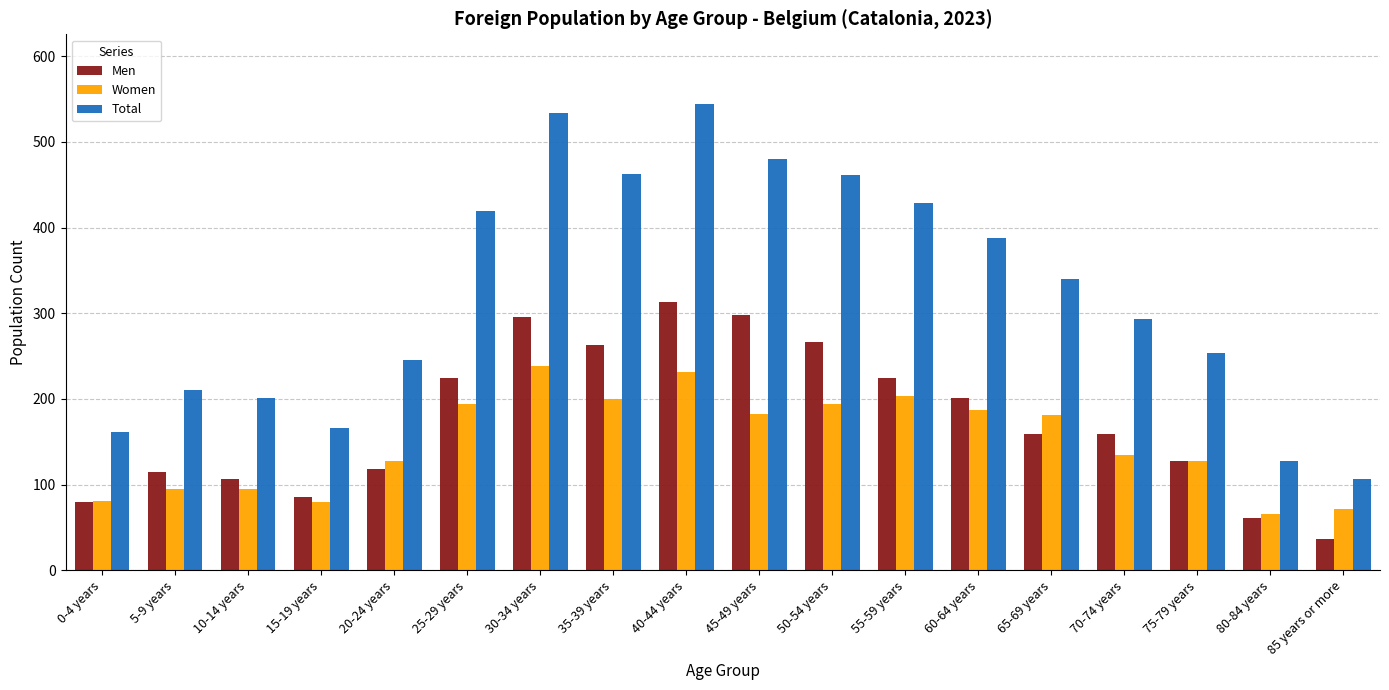

What is the sum of all Women values?

2688